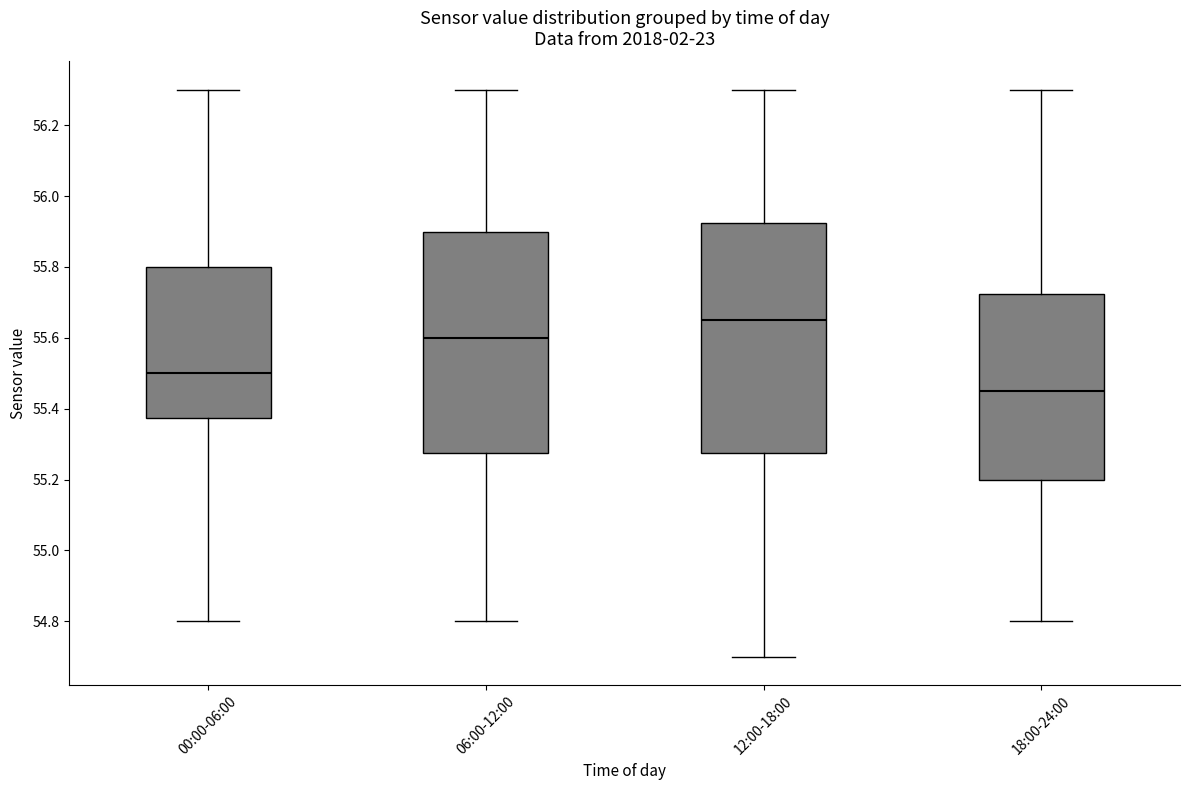

Reading left to right, transcribe this box plot: for each box, give where its median line is, the range the box spans, and where its two whiskers end, as read against the y-axis. The values are not printed on the chart, so give them approximately, as read against the axis.

00:00-06:00: median 55.50, box 55.38 to 55.80, whiskers 54.80 to 56.30
06:00-12:00: median 55.60, box 55.28 to 55.90, whiskers 54.80 to 56.30
12:00-18:00: median 55.66, box 55.28 to 55.92, whiskers 54.70 to 56.30
18:00-24:00: median 55.46, box 55.20 to 55.72, whiskers 54.80 to 56.30